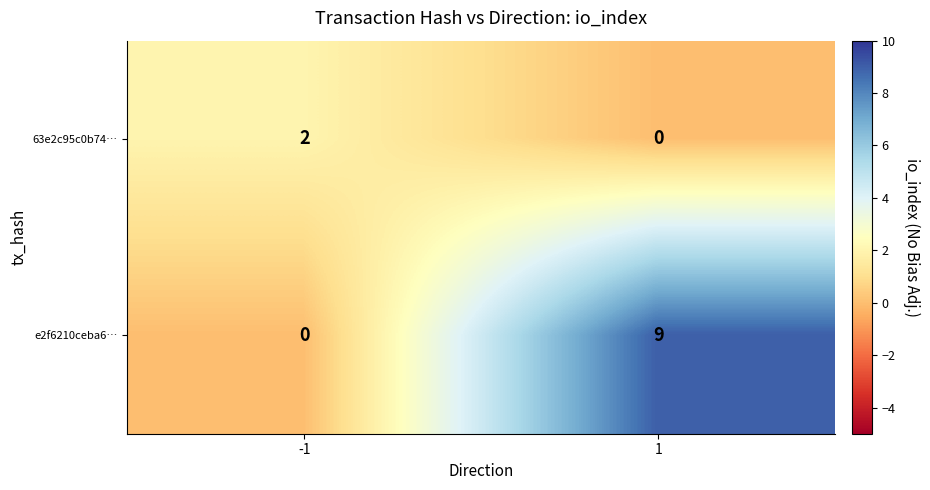

At which category is the sum across all series the highest?

1